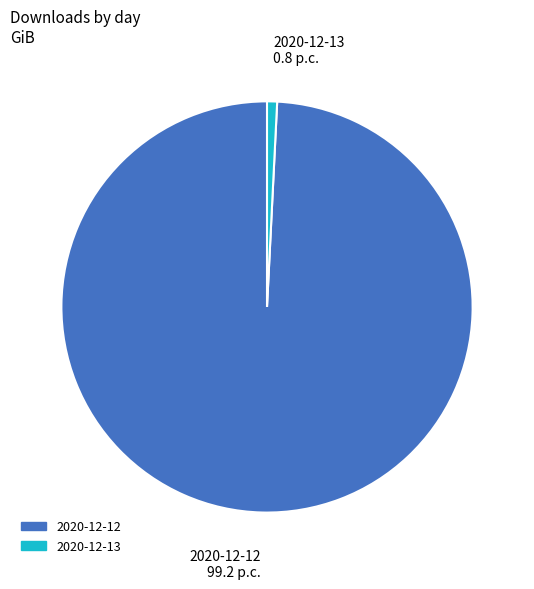

Does 2020-12-12 represent more than half of the total?

Yes